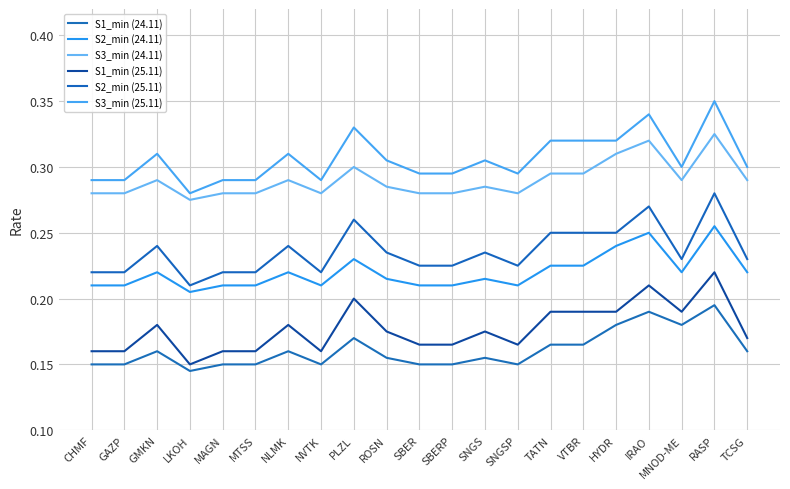

Is this an area chart (filled region under the line)?

No